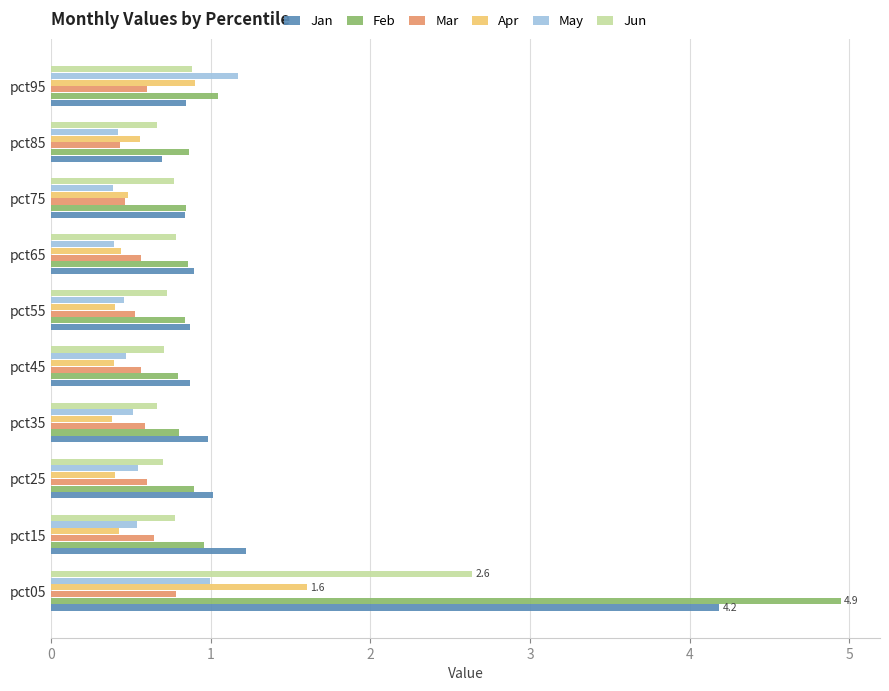

Which series has the largest range (max minus min)?

Feb